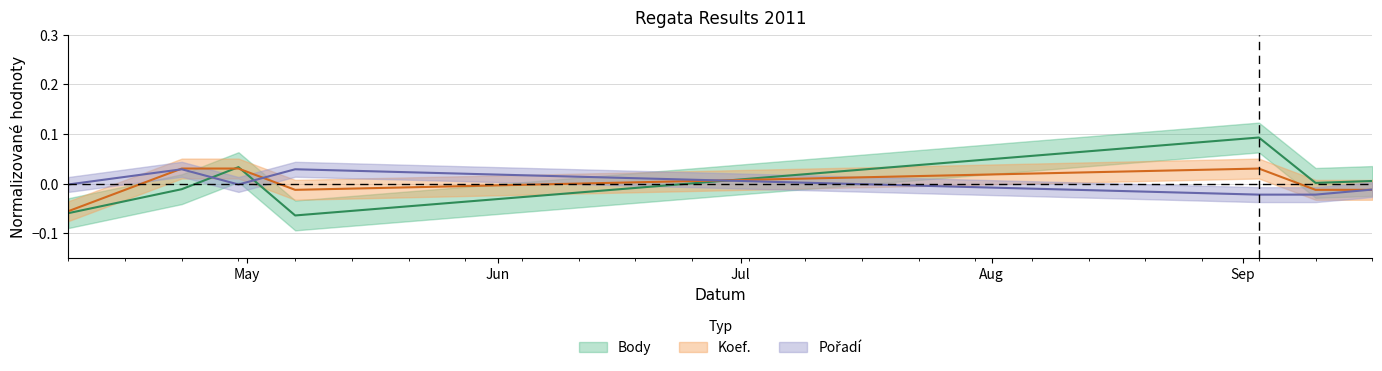

How many values in the Koef. series are below 0?

4